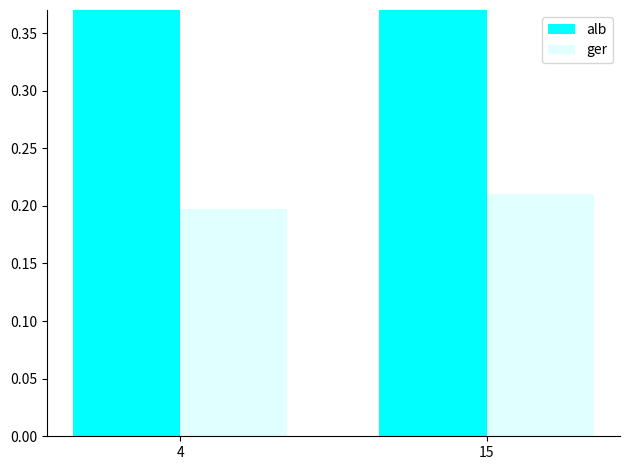

How many values in the alb series are below 1?

1